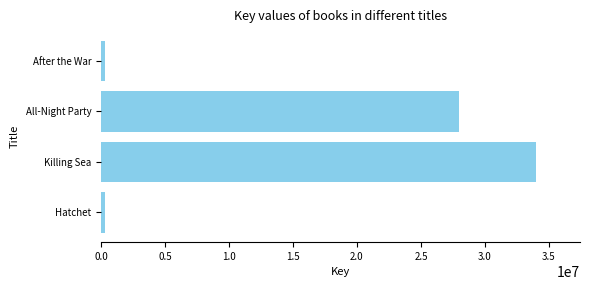

Where is the data nearest to the value 17173663?

All-Night Party